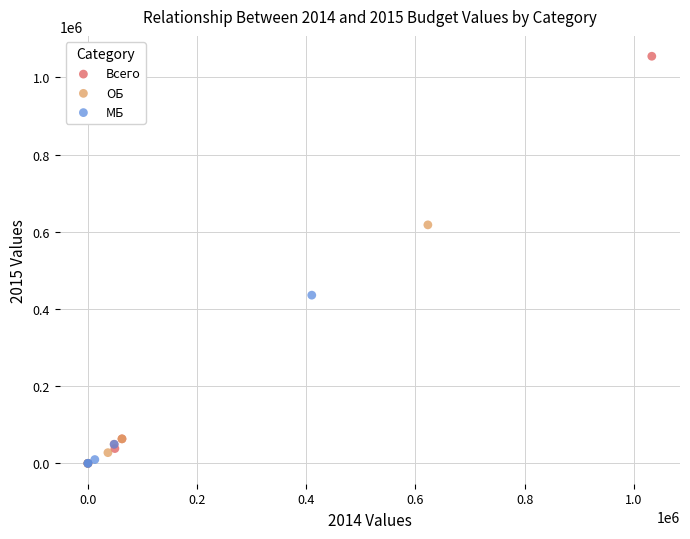

Which series contains the highest Y value?

Всего